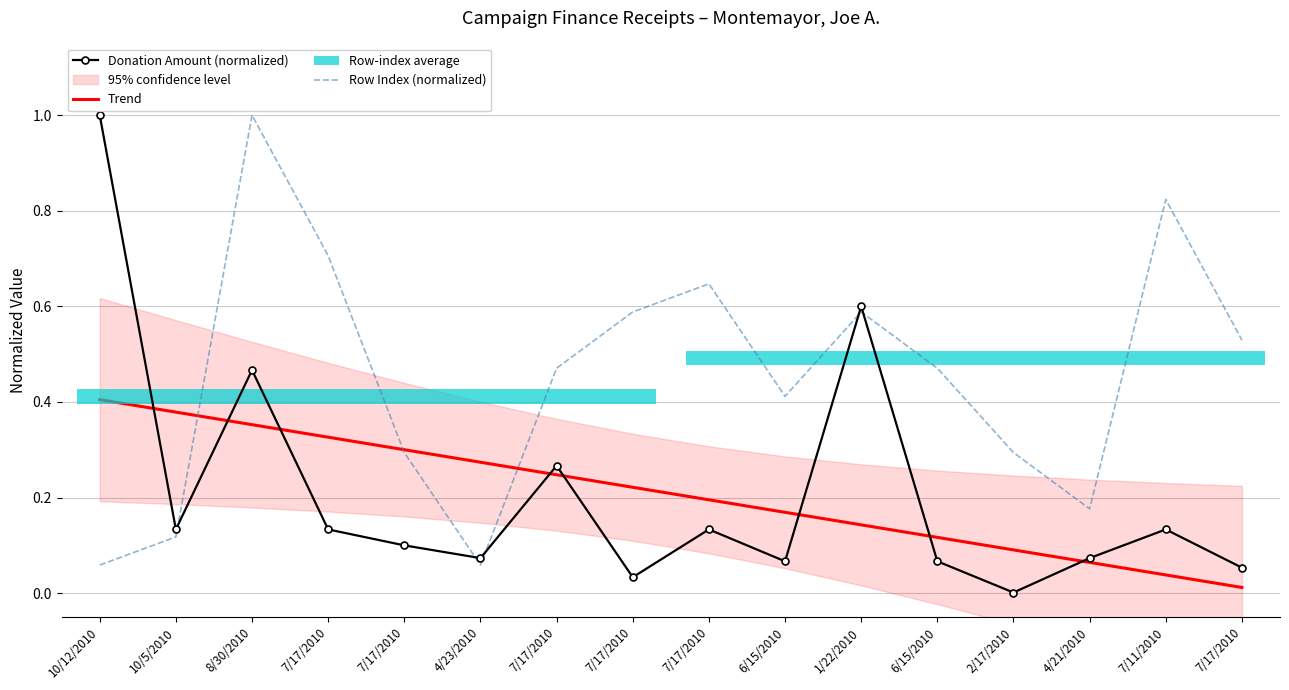

Reading left to right, list all the values displayed in this chart.

Donation Amount (normalized): 10/12/2010=1.0	10/5/2010=0.1	8/30/2010=0.5	7/17/2010=0.1	7/17/2010=0.1	4/23/2010=0.1	7/17/2010=0.3	7/17/2010=0.0	7/17/2010=0.1	6/15/2010=0.1	1/22/2010=0.6	6/15/2010=0.1	2/17/2010=0.0	4/21/2010=0.1	7/11/2010=0.1	7/17/2010=0.1
Trend: 10/12/2010=0.4	10/5/2010=0.4	8/30/2010=0.4	7/17/2010=0.3	7/17/2010=0.3	4/23/2010=0.3	7/17/2010=0.2	7/17/2010=0.2	7/17/2010=0.2	6/15/2010=0.2	1/22/2010=0.1	6/15/2010=0.1	2/17/2010=0.1	4/21/2010=0.1	7/11/2010=0.0	7/17/2010=0.0
Row Index (normalized): 10/12/2010=0.1	10/5/2010=0.1	8/30/2010=1.0	7/17/2010=0.7	7/17/2010=0.3	4/23/2010=0.1	7/17/2010=0.5	7/17/2010=0.6	7/17/2010=0.6	6/15/2010=0.4	1/22/2010=0.6	6/15/2010=0.5	2/17/2010=0.3	4/21/2010=0.2	7/11/2010=0.8	7/17/2010=0.5